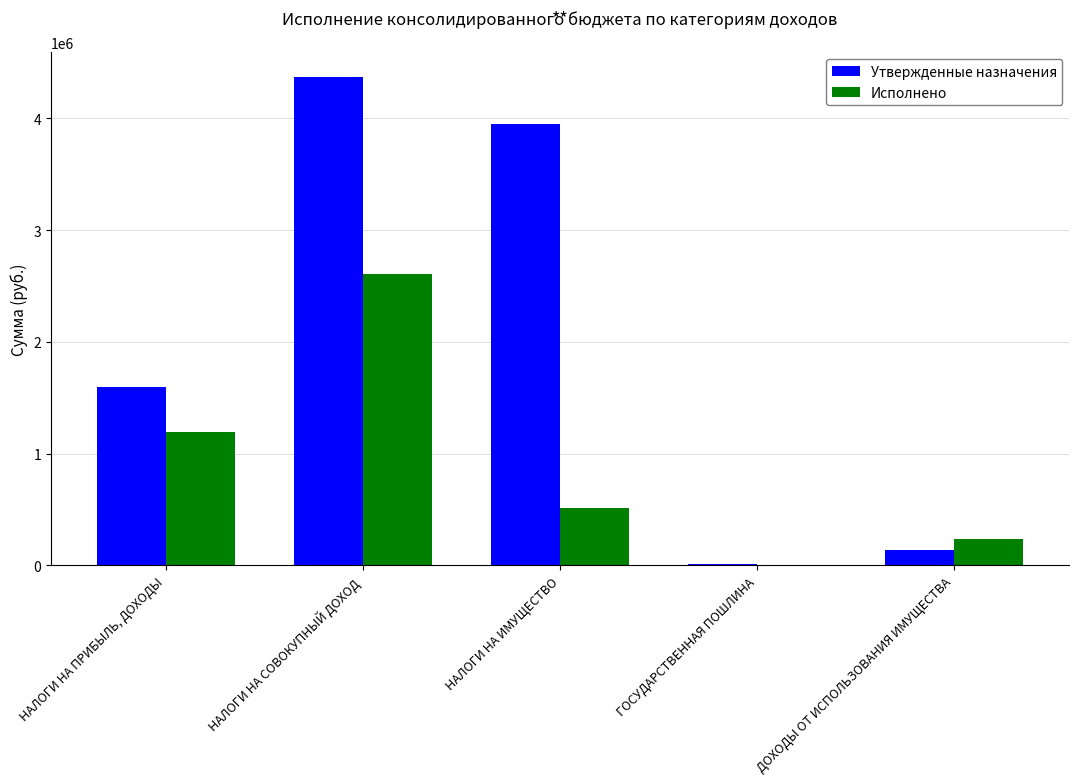

What is the difference between the Исполнено values at ДОХОДЫ ОТ ИСПОЛЬЗОВАНИЯ ИМУЩЕСТВА and ГОСУДАРСТВЕННАЯ ПОШЛИНА?

229103.9